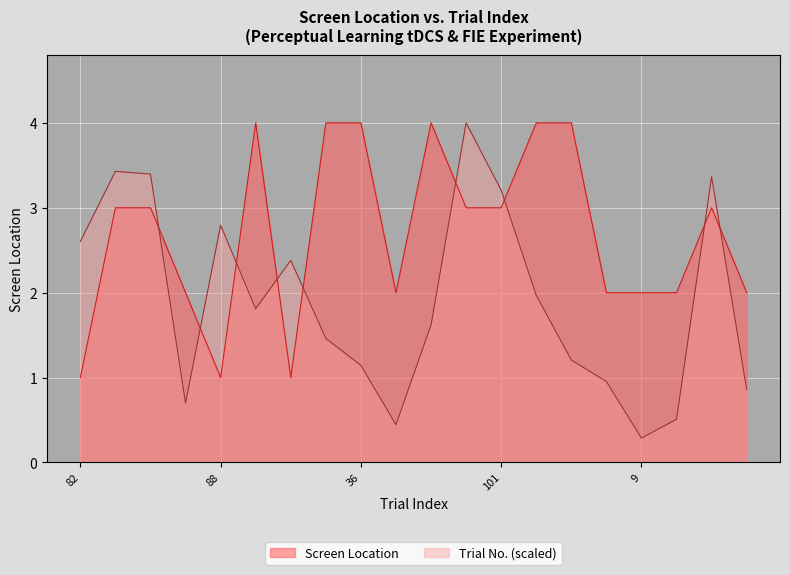

True or false: 1FU and 1MI intersect in this chart.

False